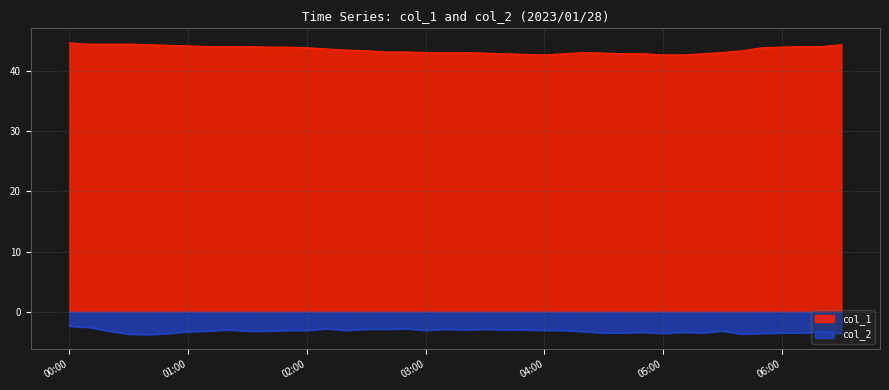

Where does the col_1 series first go above 43?

00:00